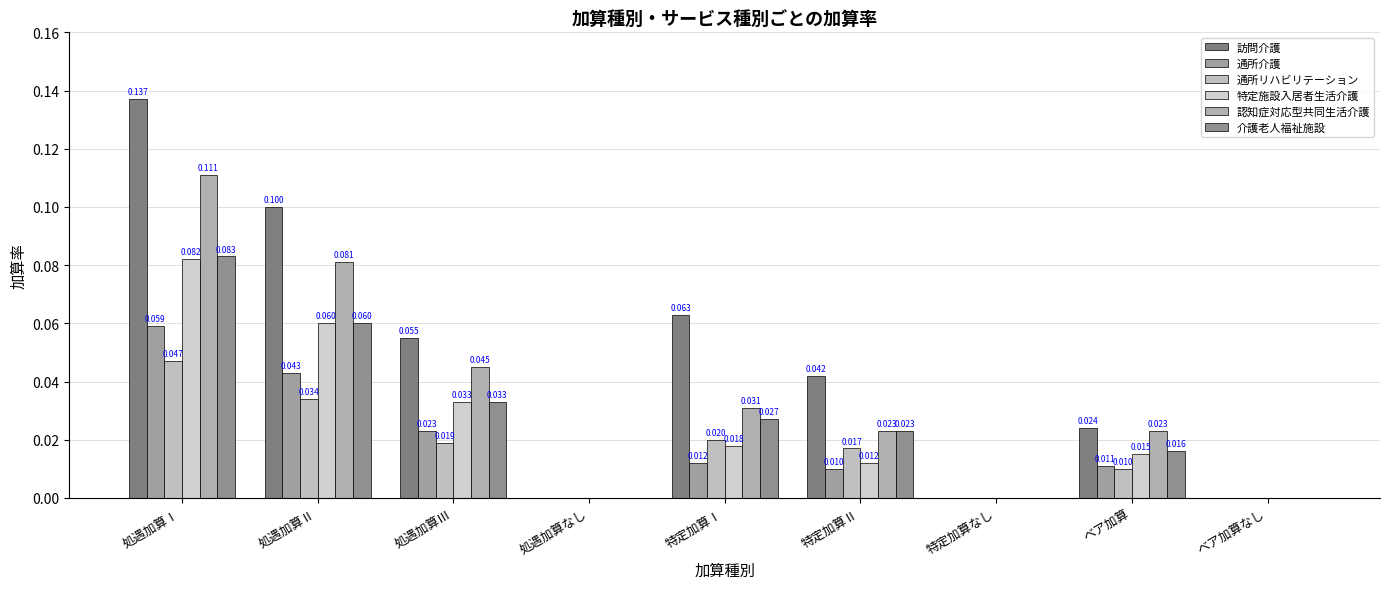

True or false: 特定施設入居者生活介護 has a value of 0.0 at ベア加算.

False